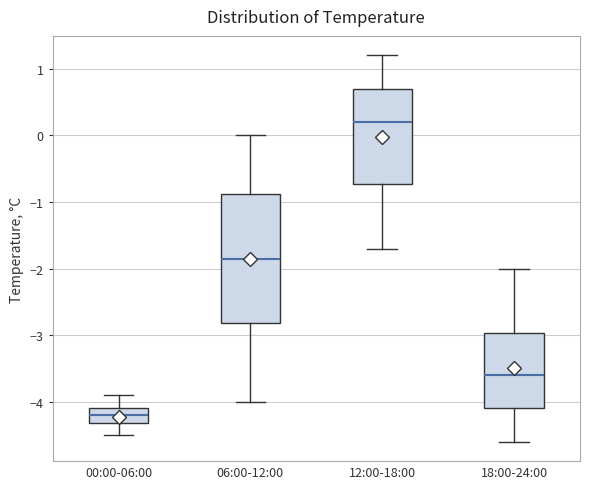

Reading left to right, transcribe this box plot: for each box, give where its median line is, the range the box spans, and where its two whiskers end, as read against the y-axis. The values are not printed on the chart, so give them approximately, as read against the axis.

00:00-06:00: median -4.2, box -4.3 to -4.1, whiskers -4.5 to -3.9
06:00-12:00: median -1.8, box -2.8 to -0.9, whiskers -4.0 to 0.0
12:00-18:00: median 0.2, box -0.7 to 0.7, whiskers -1.7 to 1.2
18:00-24:00: median -3.6, box -4.1 to -3.0, whiskers -4.6 to -2.0